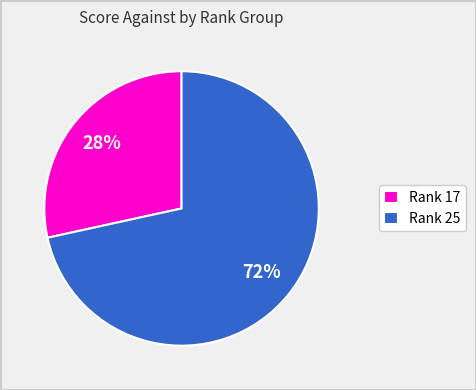

What is the ratio of the value at Rank 17 to the value at Rank 25?

0.4